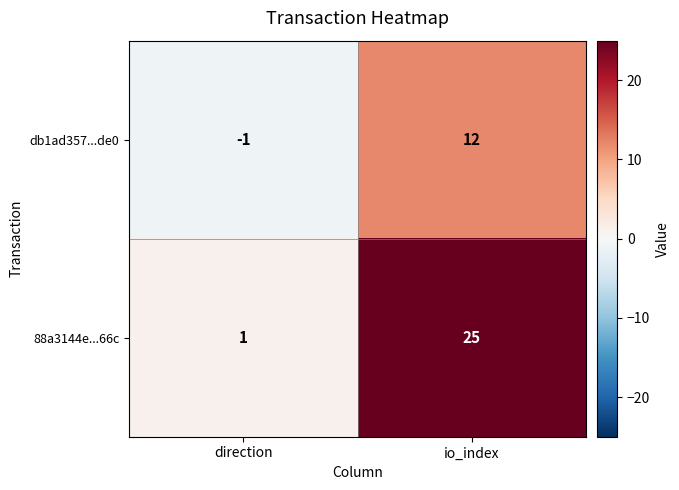

Which series changed the most between direction and io_index?

88a3144e...66c